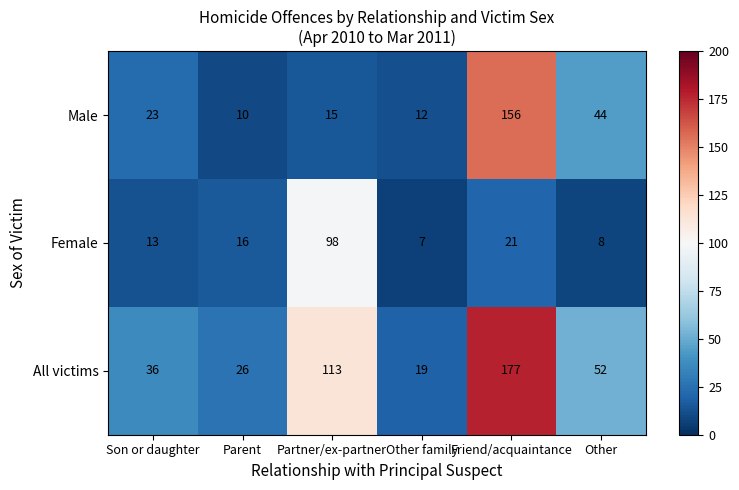

What is the difference between the second highest and minimum values in the Female series?

14